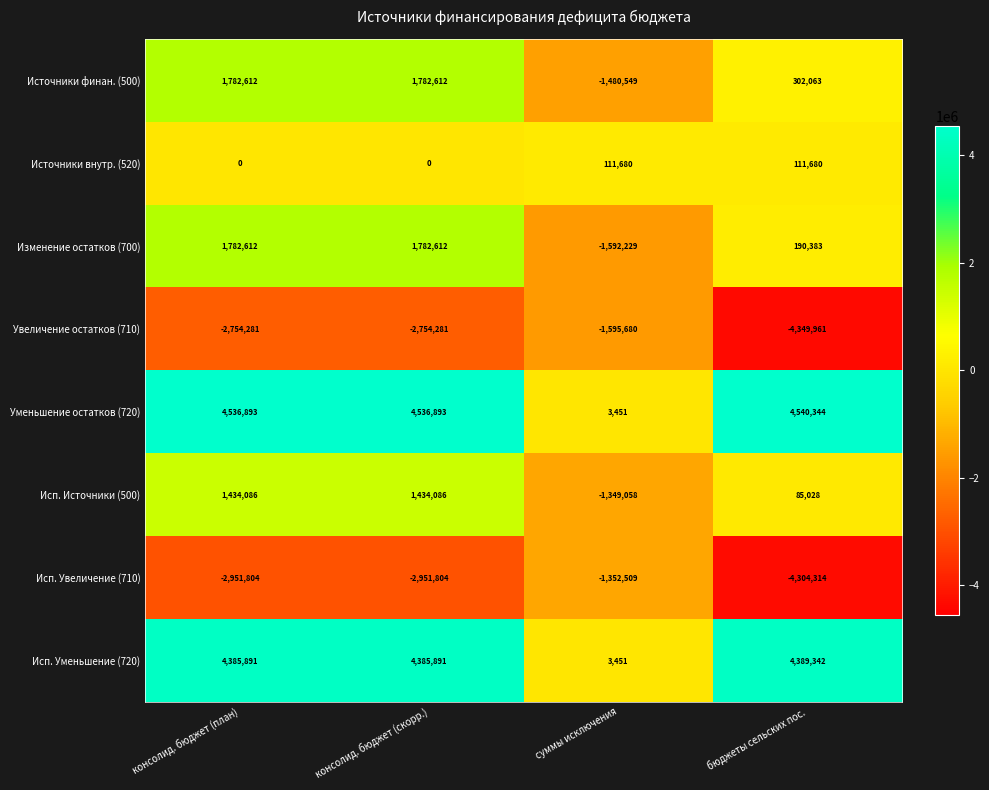

What is the sum of all Изменение остатков (700) values?

2163378